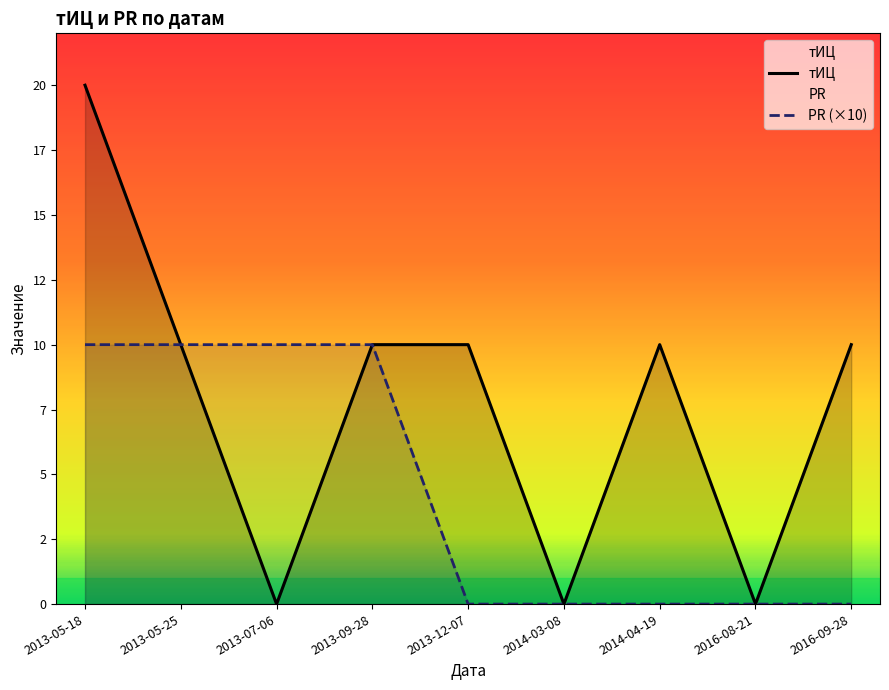

Read the тИЦ value at 2013-09-28, to the nearest 5.

10